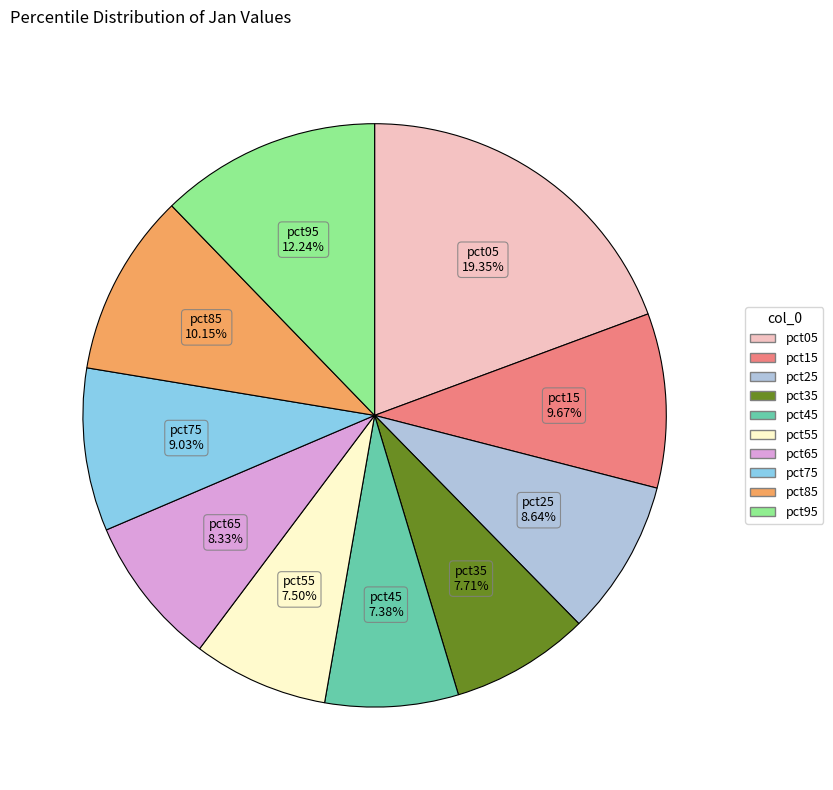

Combined, what portion of the pie is pct75 and pct85?

19.2%